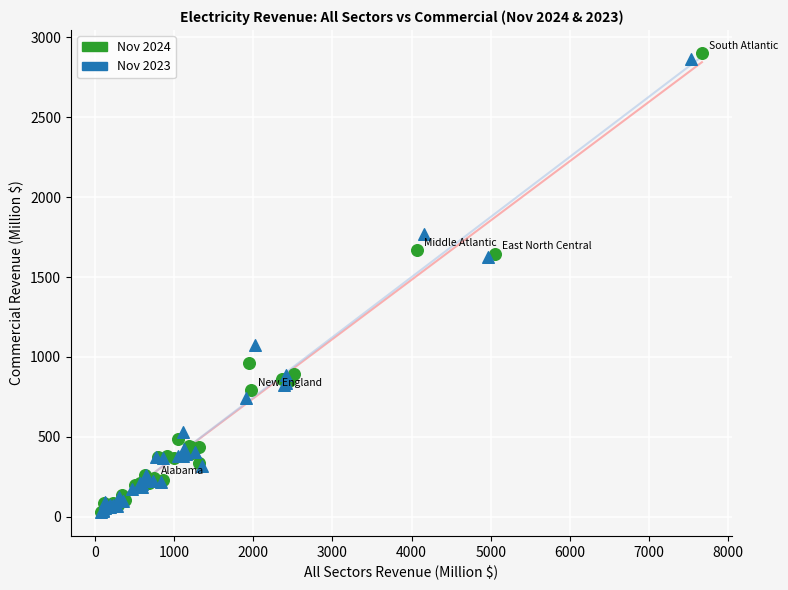

Which series has the largest Y range (max minus min)?

Nov 2024